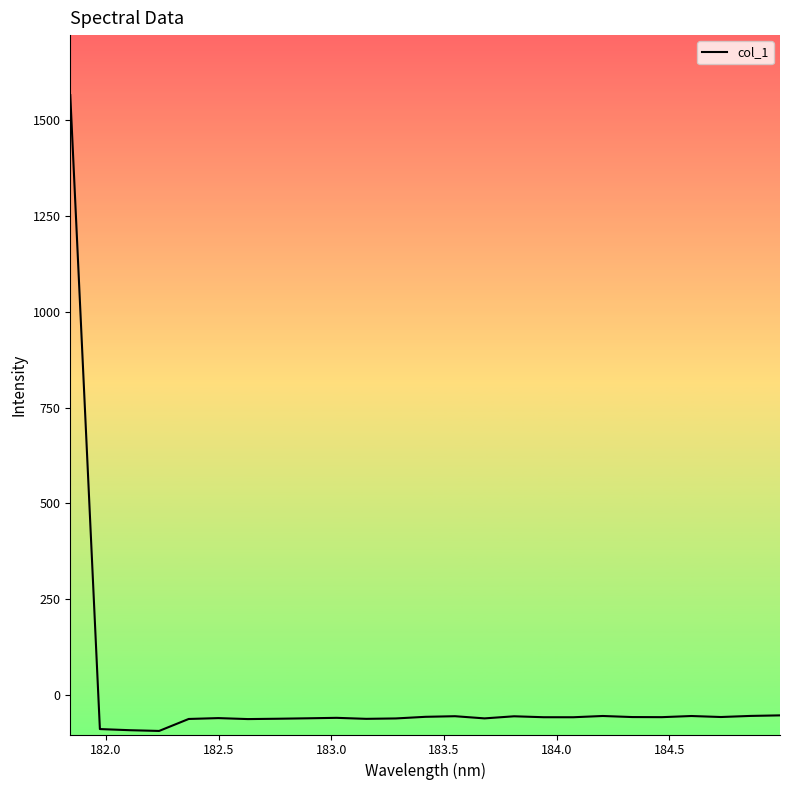

What is the maximum value shown in the chart?

1563.9